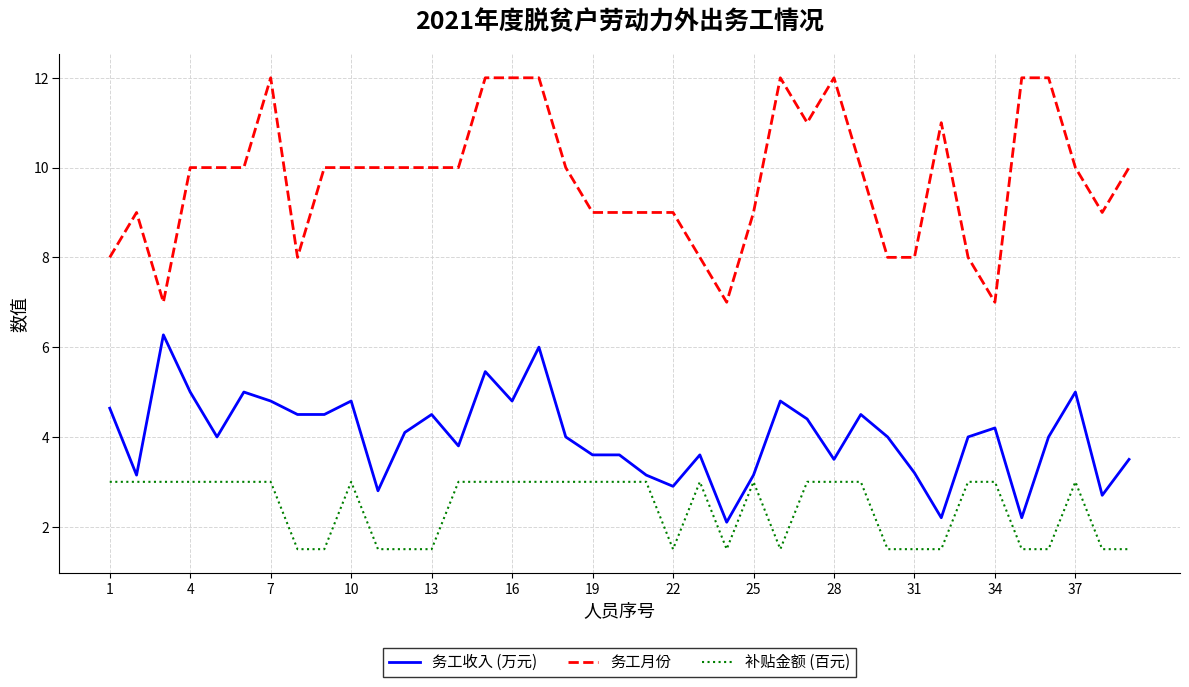

What is the difference between the maximum and minimum values in the 补贴金额 (百元) series?

1.5